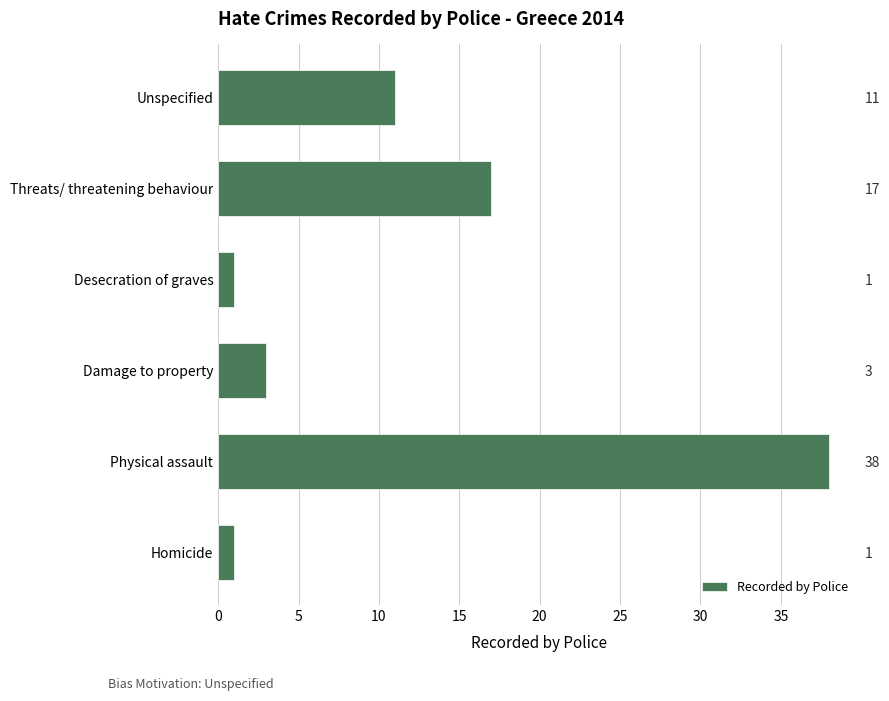

What is the value of the 3rd bar from the left?

3